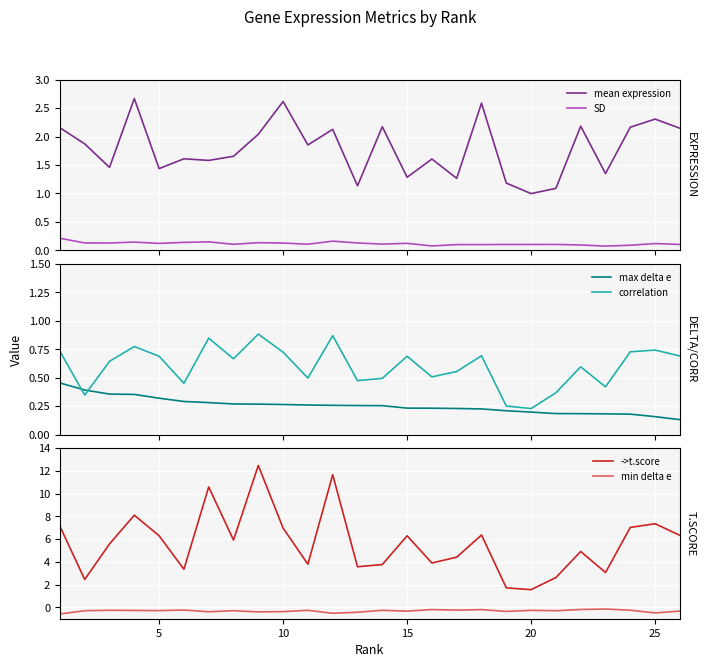

How many values in the mean expression series are below 1?

1